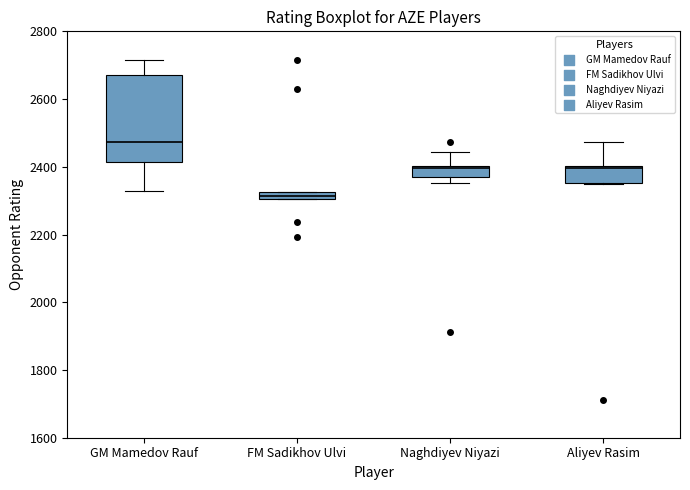

Which box is the tallest, from its lower edge to its upper edge?

GM Mamedov Rauf